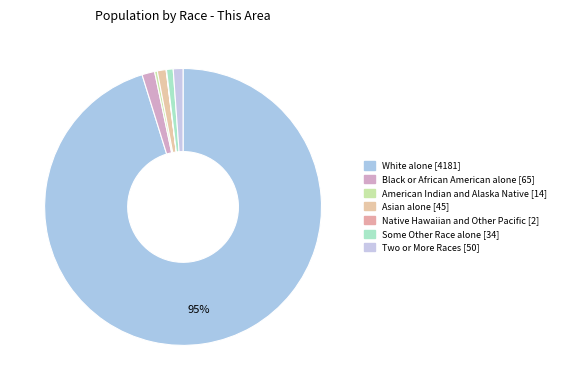

How many segments does this pie chart have?

7